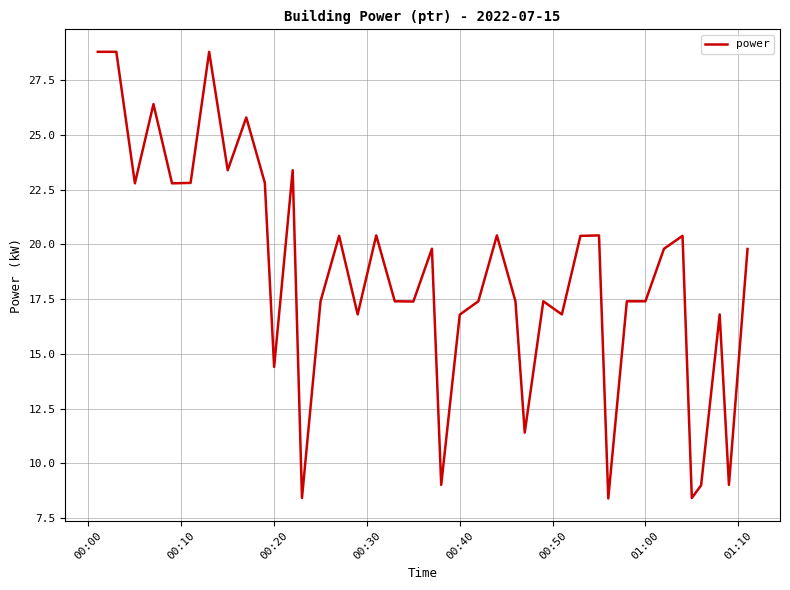

What is the greatest value displayed?

28.8